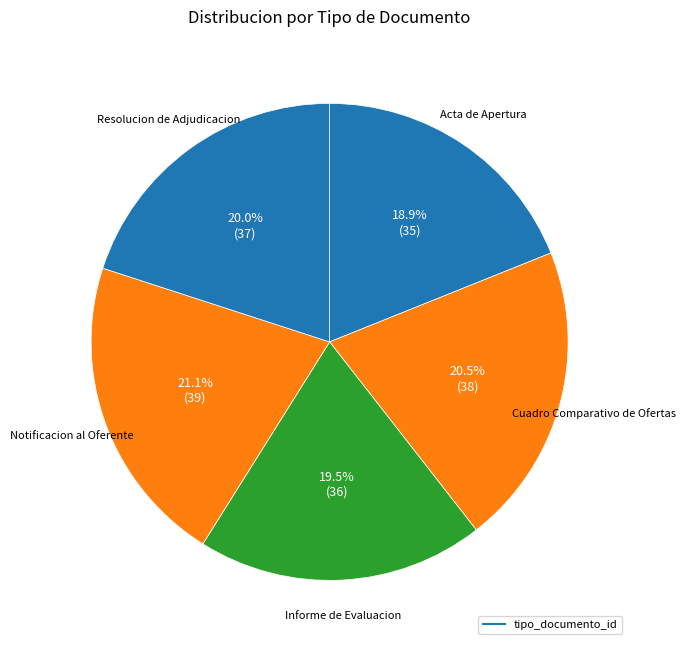

Does any single category account for the majority?

No